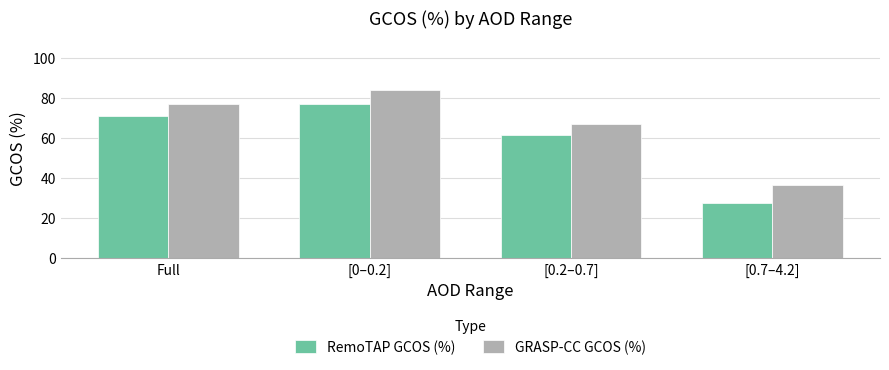

Is it true that GRASP-CC GCOS (%) equals 38.8 at [0.2–0.7]?

False